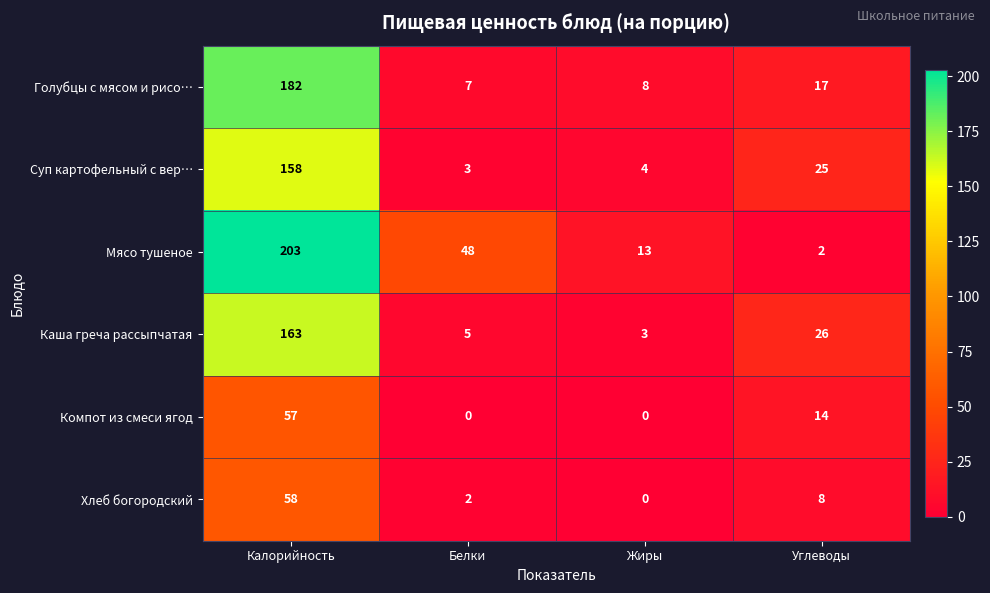

At how many categories does at least one series exceed 103?

1